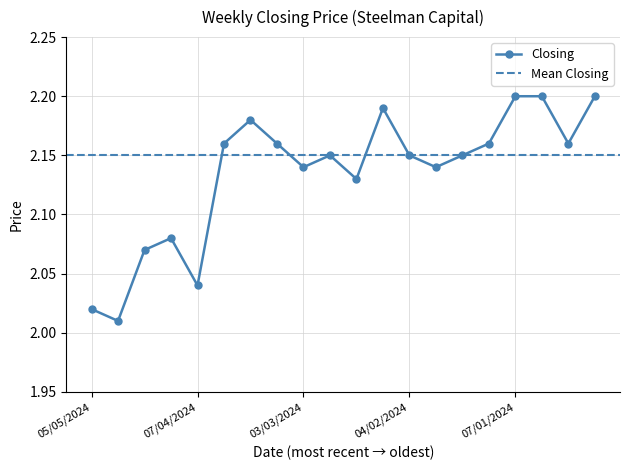

What is the highest value of the Closing series?

2.2